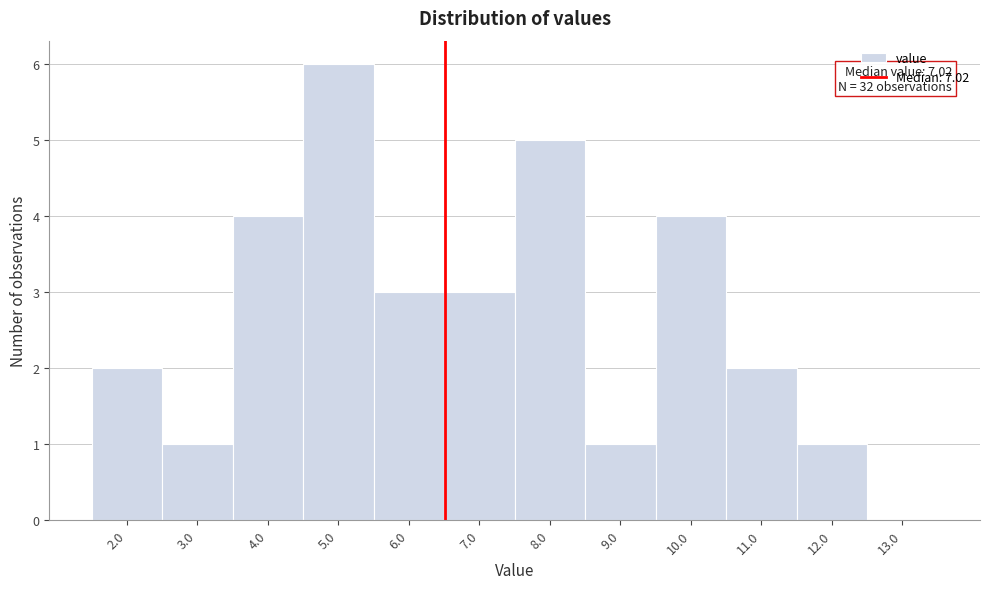

Reading left to right, transcribe all the data shown in this chart.

2.0=2	3.0=1	4.0=4	5.0=6	6.0=3	7.0=3	8.0=5	9.0=1	10.0=4	11.0=2	12.0=1	13.0=0